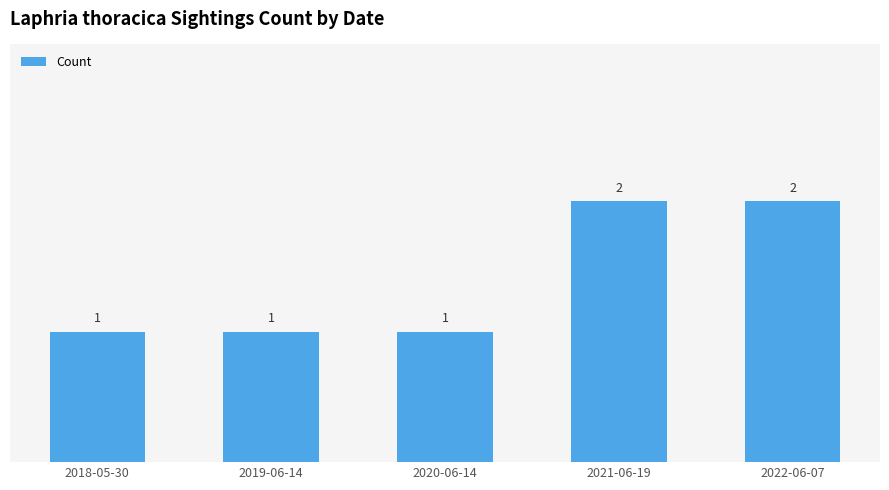

Count the values in the range 1 to 2.

5